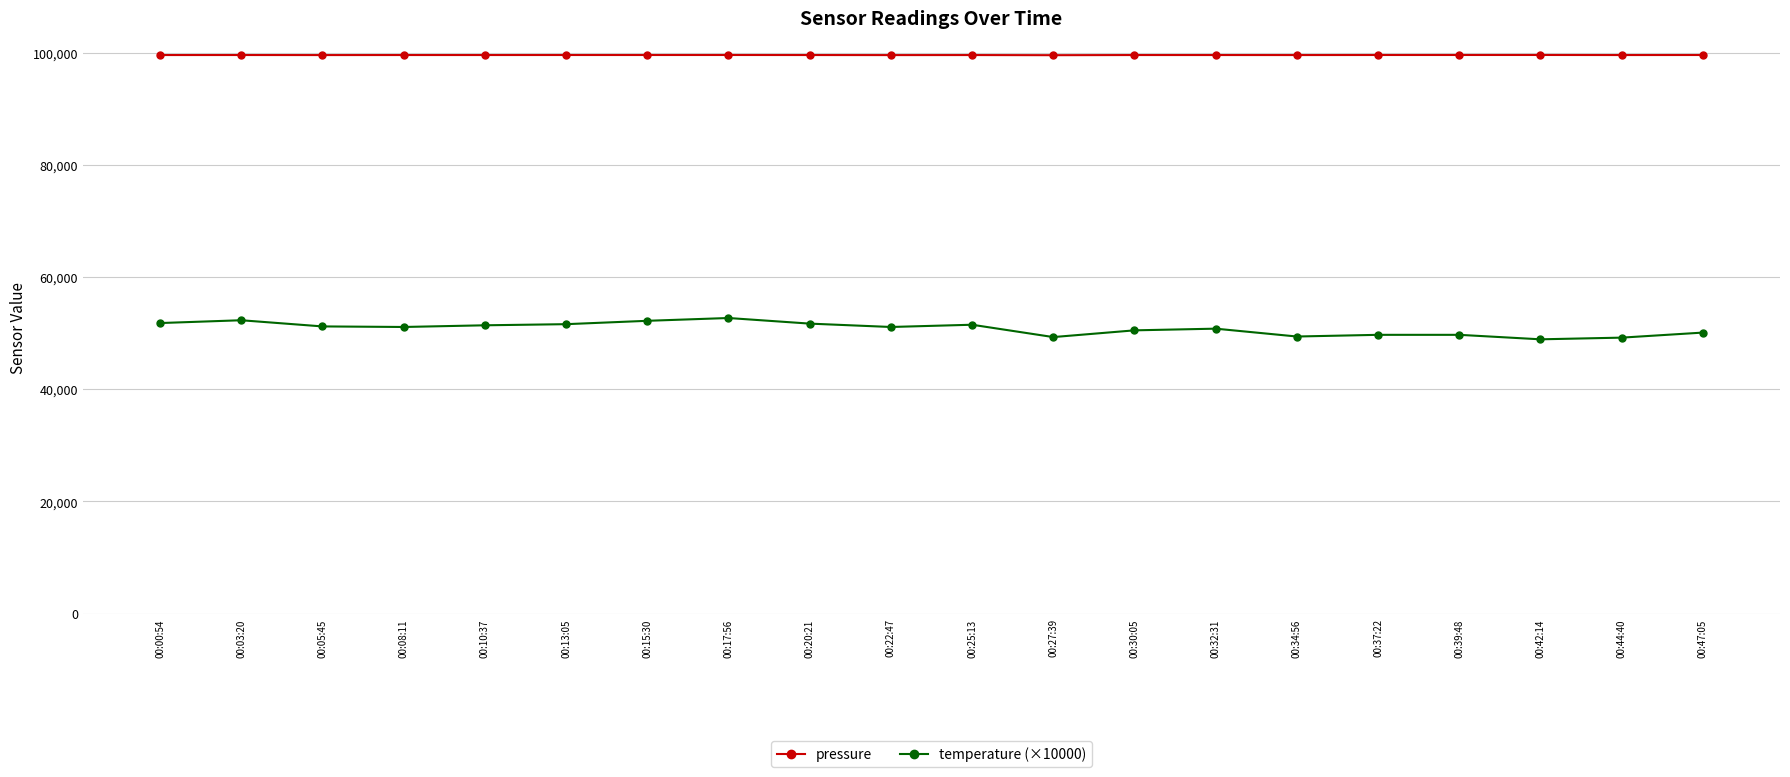

True or false: pressure and temperature (×10000) intersect in this chart.

False